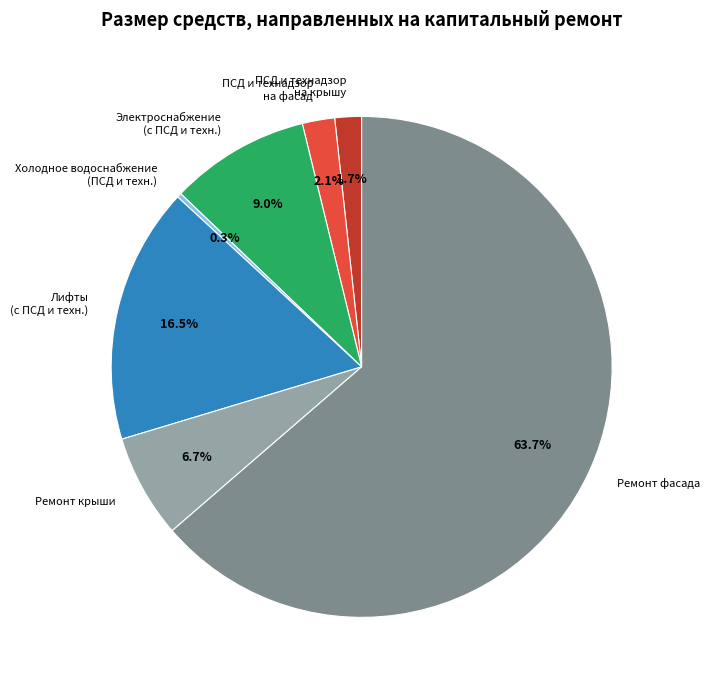

What is the largest slice in the pie chart?

Ремонт фасада